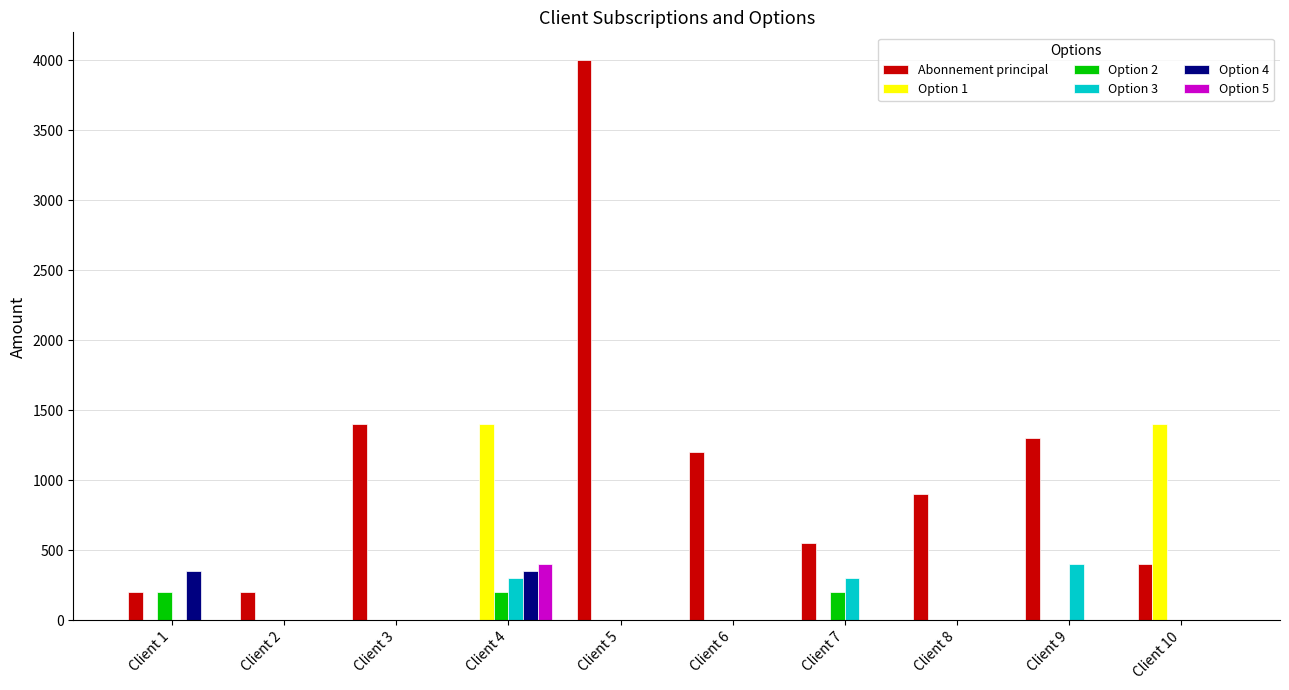

At which label does Option 5 reach its peak?

Client 4